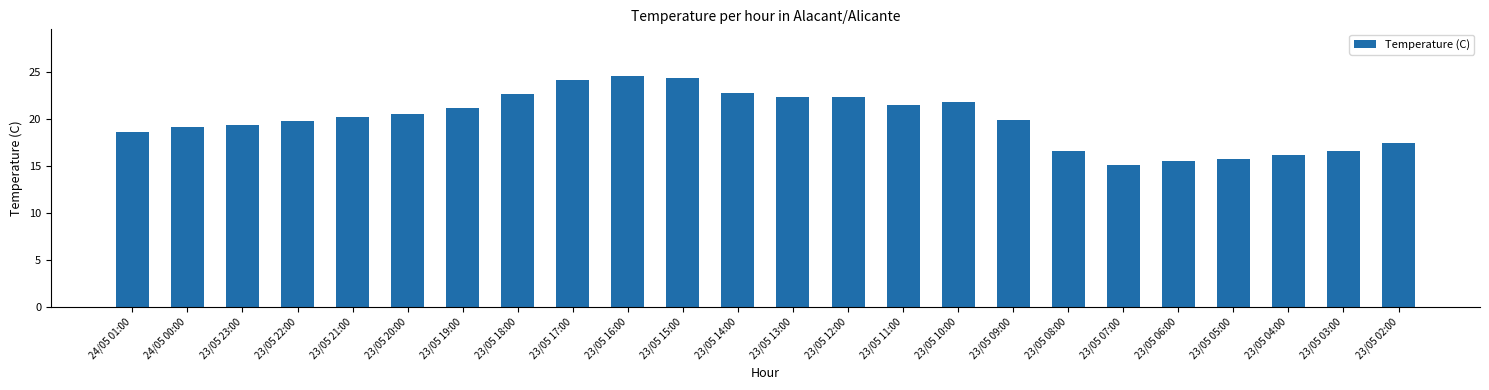

What is the sum of all values?

478.3